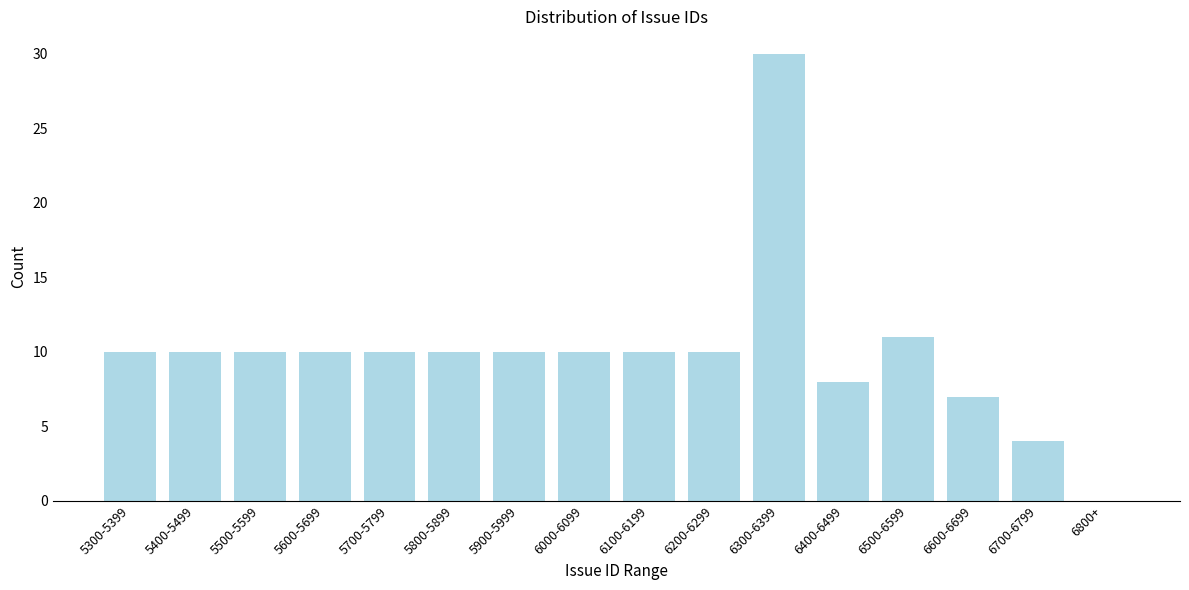

Reading right to left, list all the values displayed in this chart.

6800+=0	6700-6799=4	6600-6699=7	6500-6599=11	6400-6499=8	6300-6399=30	6200-6299=10	6100-6199=10	6000-6099=10	5900-5999=10	5800-5899=10	5700-5799=10	5600-5699=10	5500-5599=10	5400-5499=10	5300-5399=10